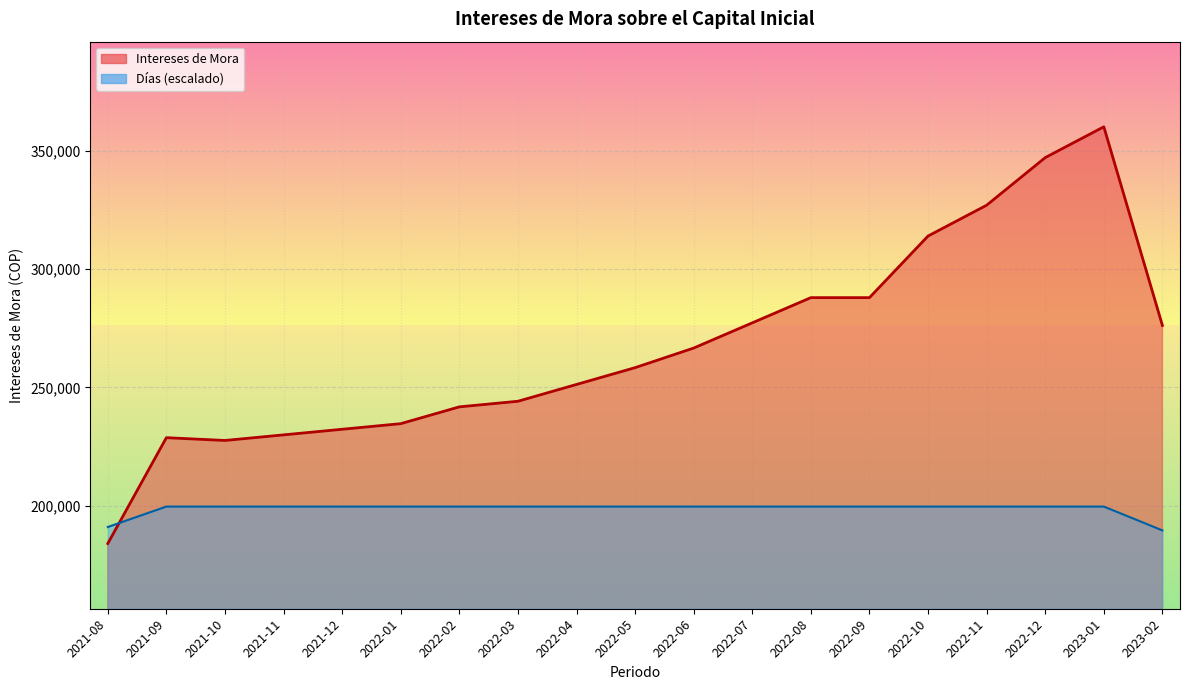

Reading right to left, transcribe all the data shown in this chart.

Intereses de Mora: 276198.8	360259.3	347223.6	327077.5	314041.8	287970.4	287970.4	277304.8	266639.3	258343.8	251233.5	244123.1	241752.9	234642.6	232272.4	229902.3	227532.2	228717.2	183921.8
Dias: 189477.4	199564.7	199564.7	199564.7	199564.7	199564.7	199564.7	199564.7	199564.7	199564.7	199564.7	199564.7	199564.7	199564.7	199564.7	199564.7	199564.7	199564.7	190918.5